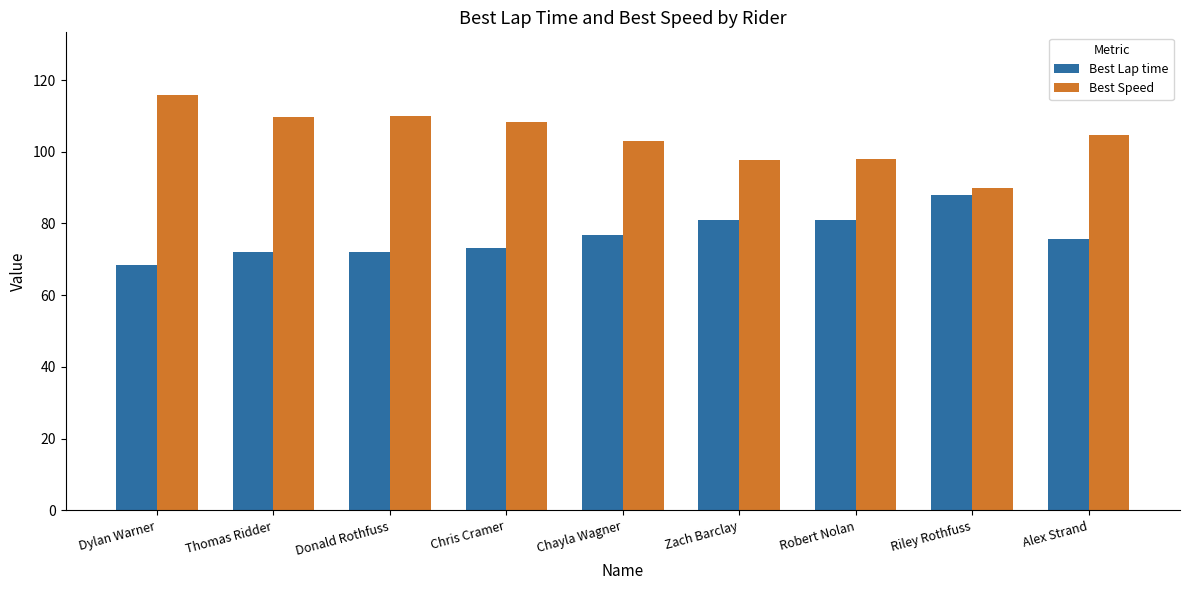

Read the Best Speed value at Riley Rothfuss.

90.0